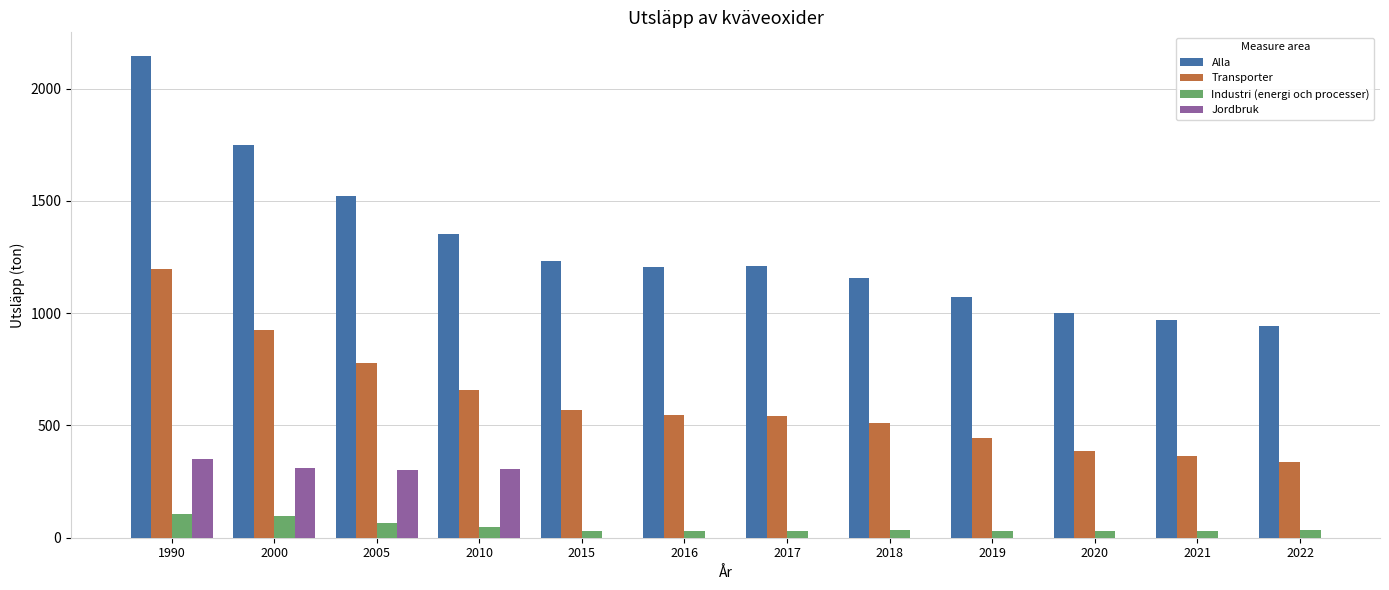

What is the sum of all Industri (energi och processer) values?

566.5